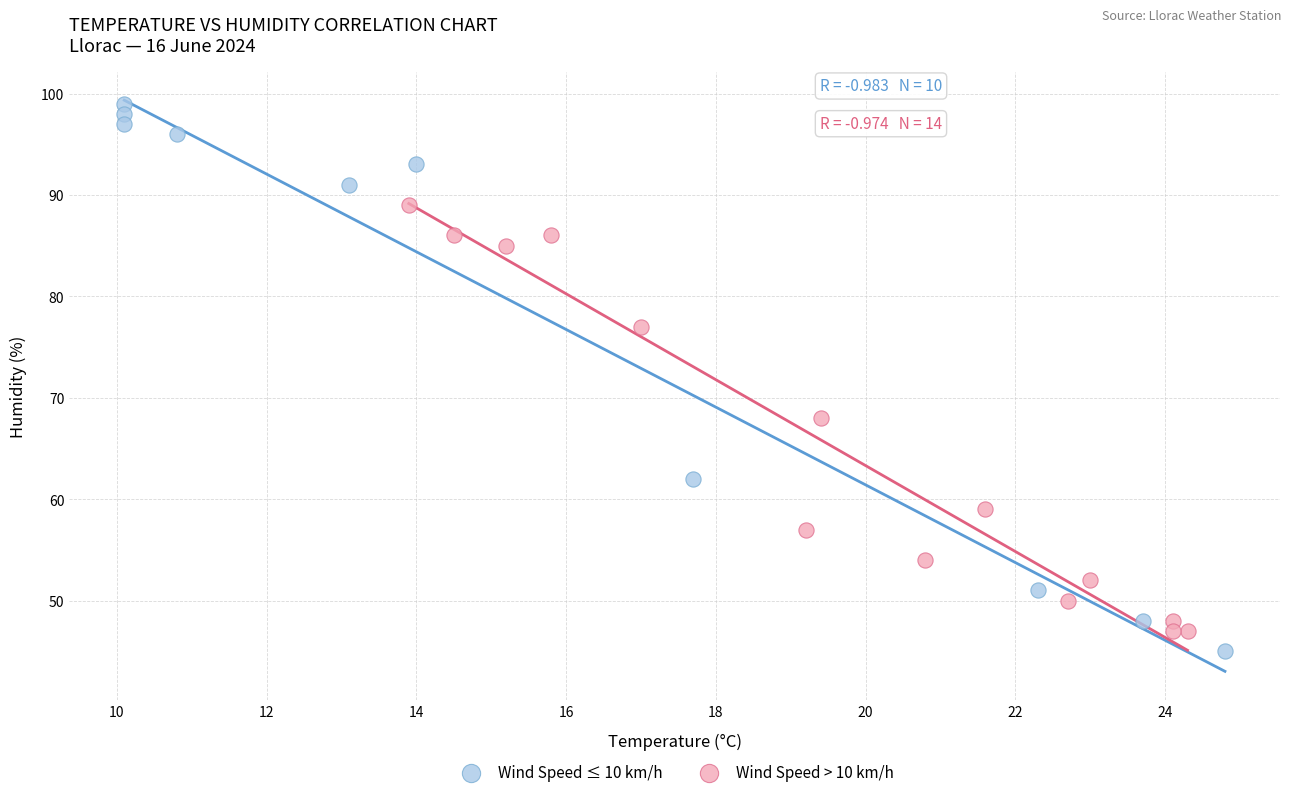

Which series has the widest spread of Y values?

Wind Speed ≤ 10 km/h